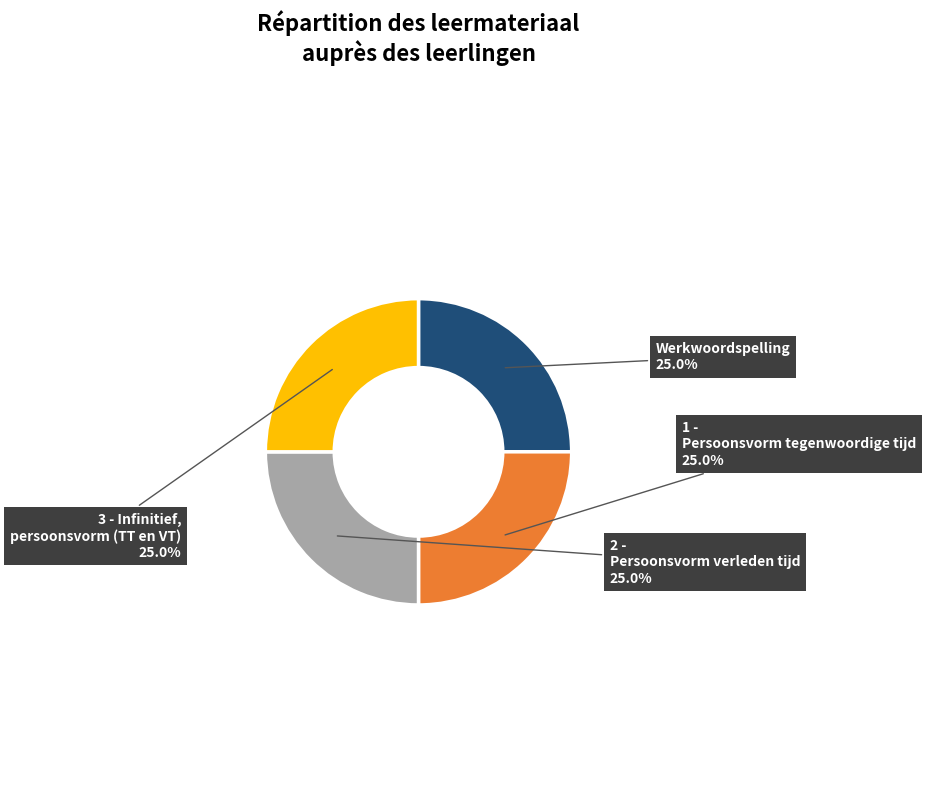

To the nearest percent, what is the combined percentage of Werkwoordspelling and 3 - Infinitief, persoonsvorm (TT en VT)?

50%